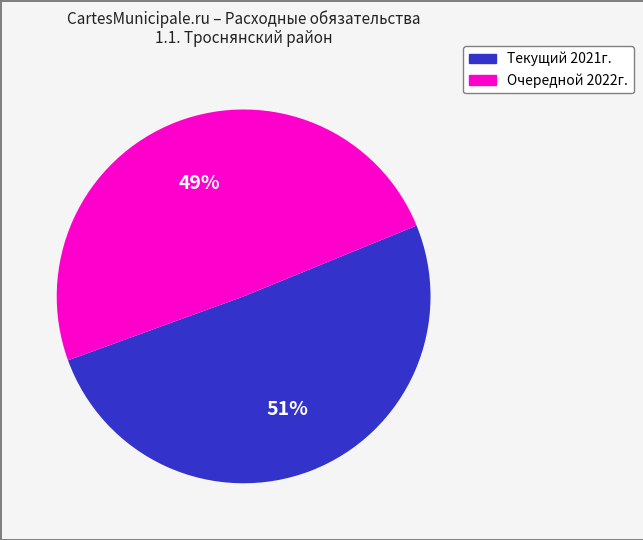

To the nearest percent, what is the average slice percentage?

50%